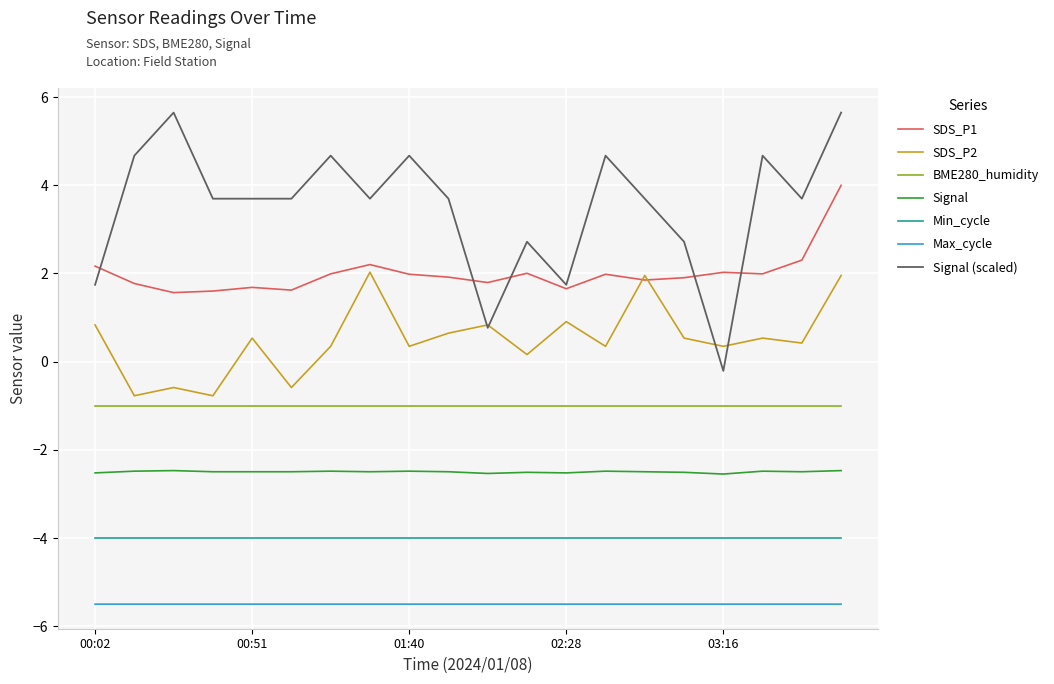

Which series has the largest total across all categories?

Signal (scaled)